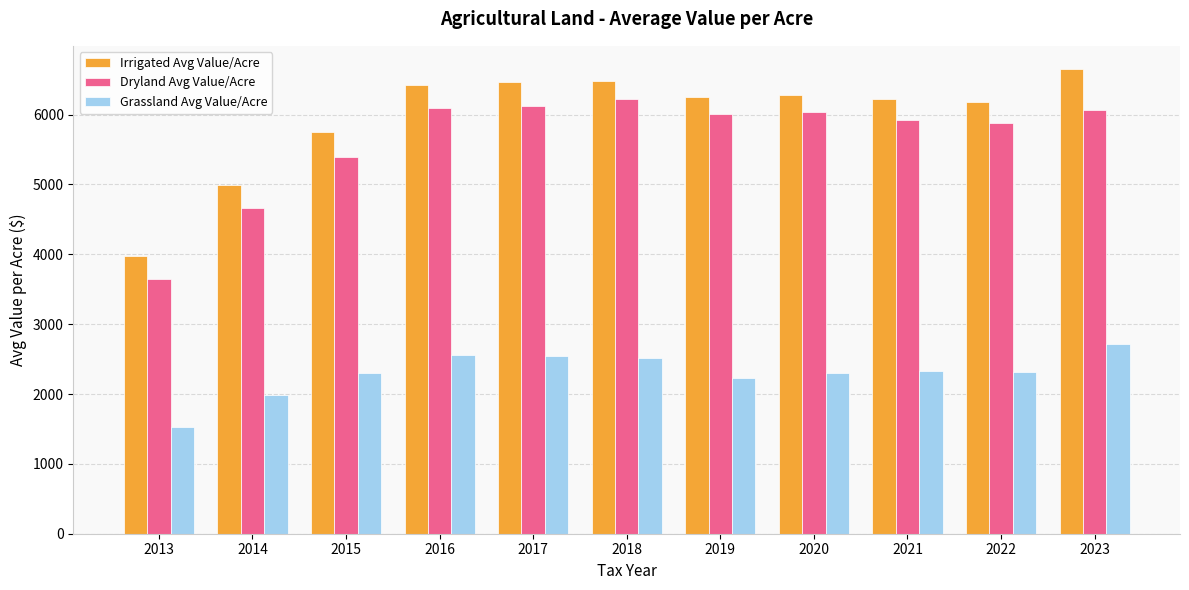

Are the bars horizontal?

No